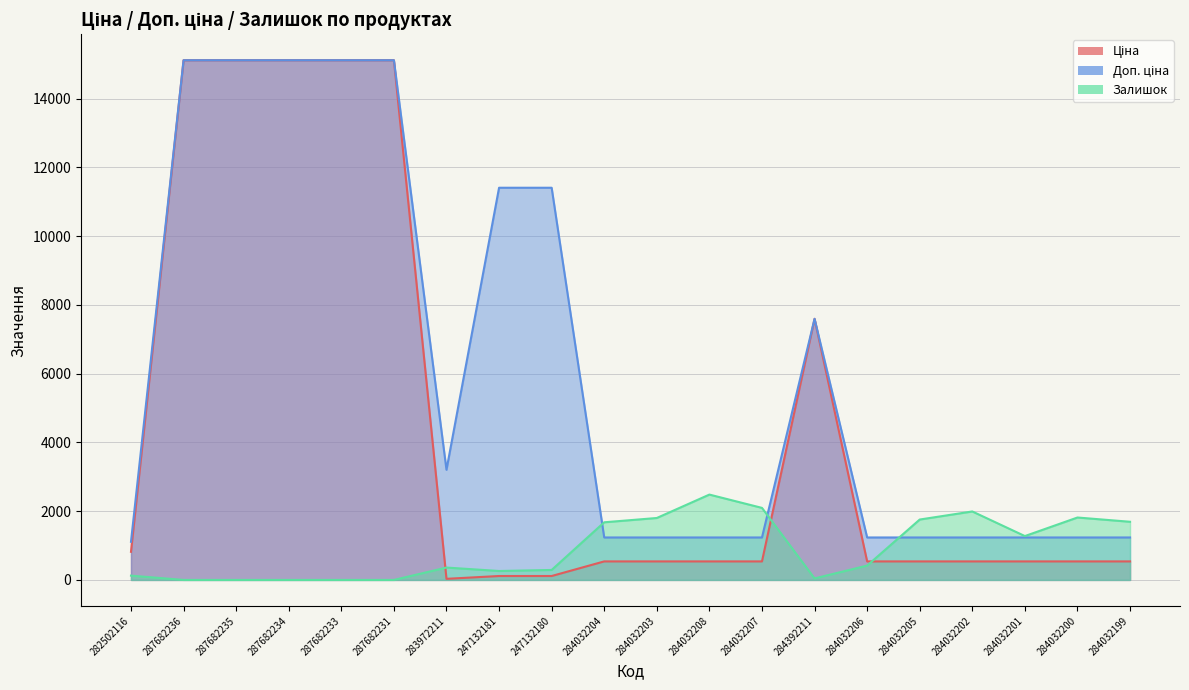

Reading right to left, what are all the values shown in this chart?

Ціна: 284032199=539.0	284032200=539.0	284032201=539.0	284032202=539.0	284032205=539.0	284032206=539.0	284392211=7596.5	284032207=539.0	284032208=539.0	284032203=539.0	284032204=539.0	247132180=114.1	247132181=114.1	283972211=32.0	287682231=15120.0	287682233=15120.0	287682234=15120.0	287682235=15120.0	287682236=15120.0	282502116=818.5
Доп. ціна: 284032199=1235.4	284032200=1235.4	284032201=1235.4	284032202=1235.4	284032205=1235.4	284032206=1235.4	284392211=7596.5	284032207=1235.4	284032208=1235.4	284032203=1235.4	284032204=1235.4	247132180=11410.0	247132181=11410.0	283972211=3205.0	287682231=15120.0	287682233=15120.0	287682234=15120.0	287682235=15120.0	287682236=15120.0	282502116=1109.2
Залишок: 284032199=1692.0	284032200=1816.0	284032201=1276.0	284032202=1992.0	284032205=1757.0	284032206=417.0	284392211=44.0	284032207=2096.0	284032208=2483.0	284032203=1802.0	284032204=1677.0	247132180=290.0	247132181=260.0	283972211=360.0	287682231=0.0	287682233=0.0	287682234=0.0	287682235=0.0	287682236=0.0	282502116=125.0